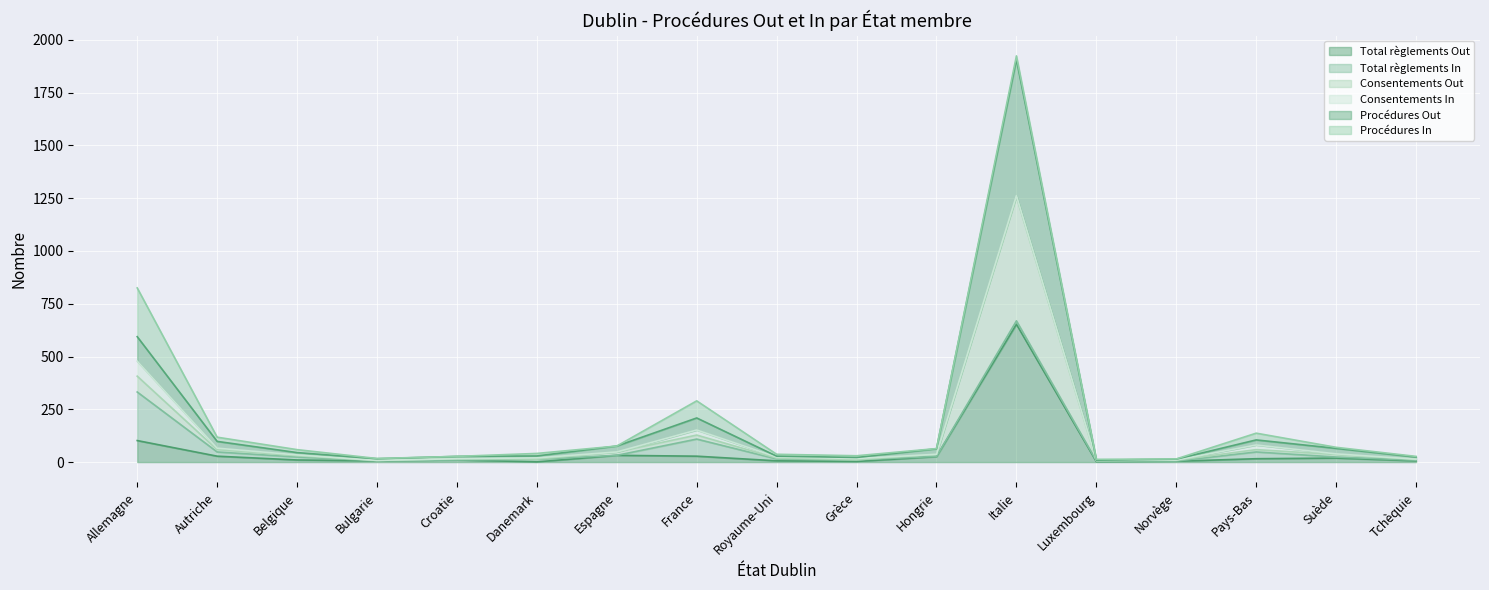

Does the chart display data point markers on the line(s)?

No